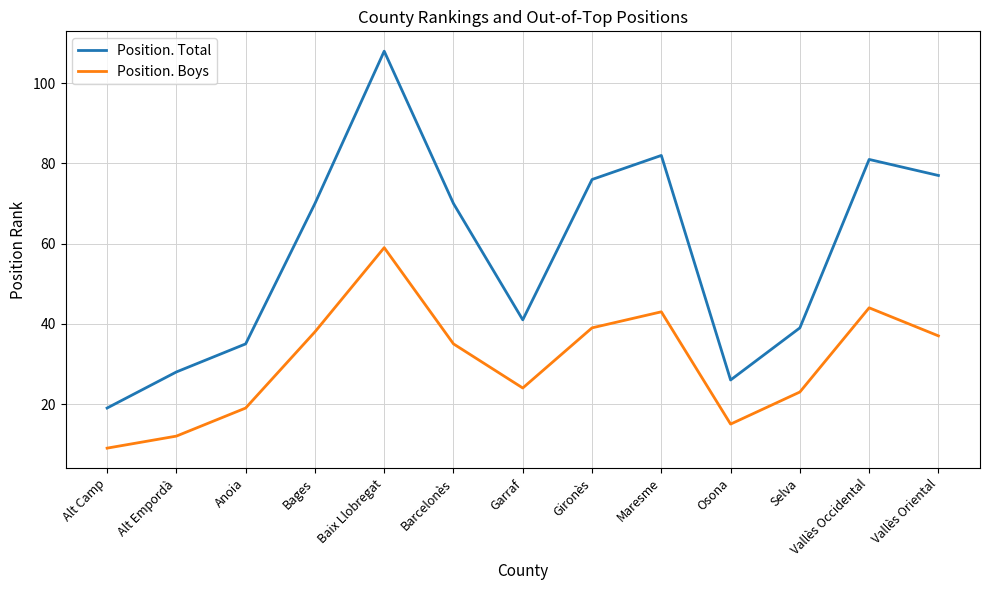

Where is Position. Boys nearest to the value 34?

Barcelonès